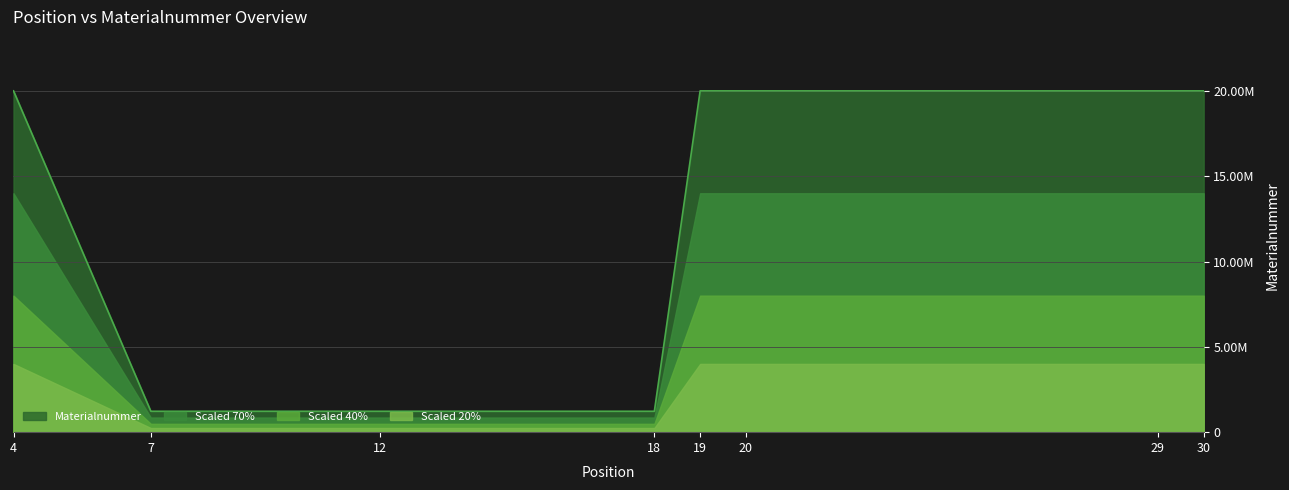

True or false: the data shows 10437751 at 29.

False